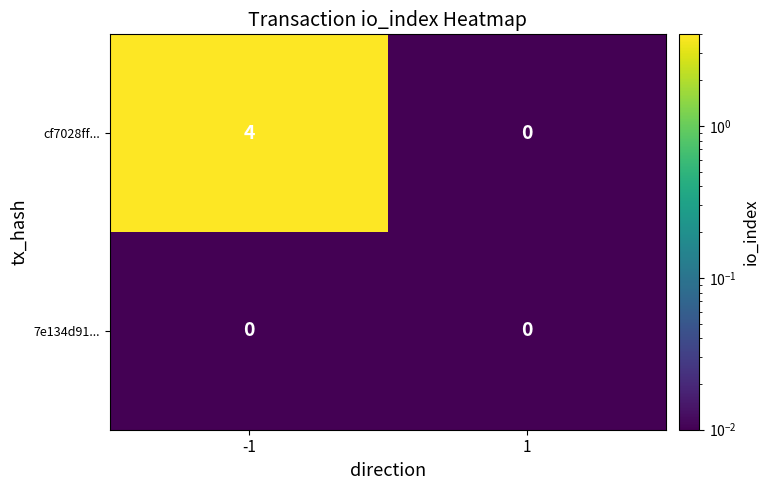

Between -1 and 1, which series saw the biggest shift?

cf7028ff...